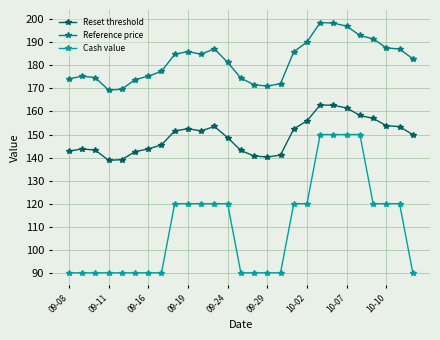

Which series has the largest range (max minus min)?

Cash value